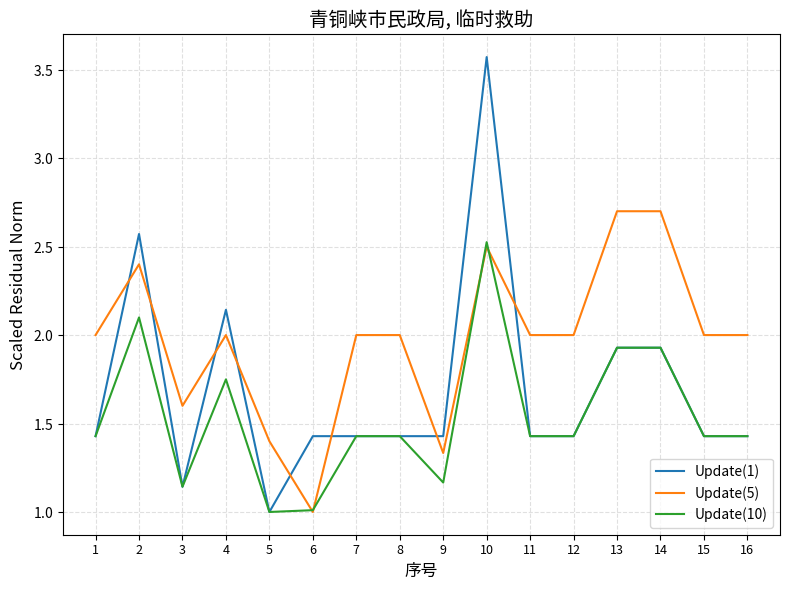

Does the chart have visible grid lines?

Yes